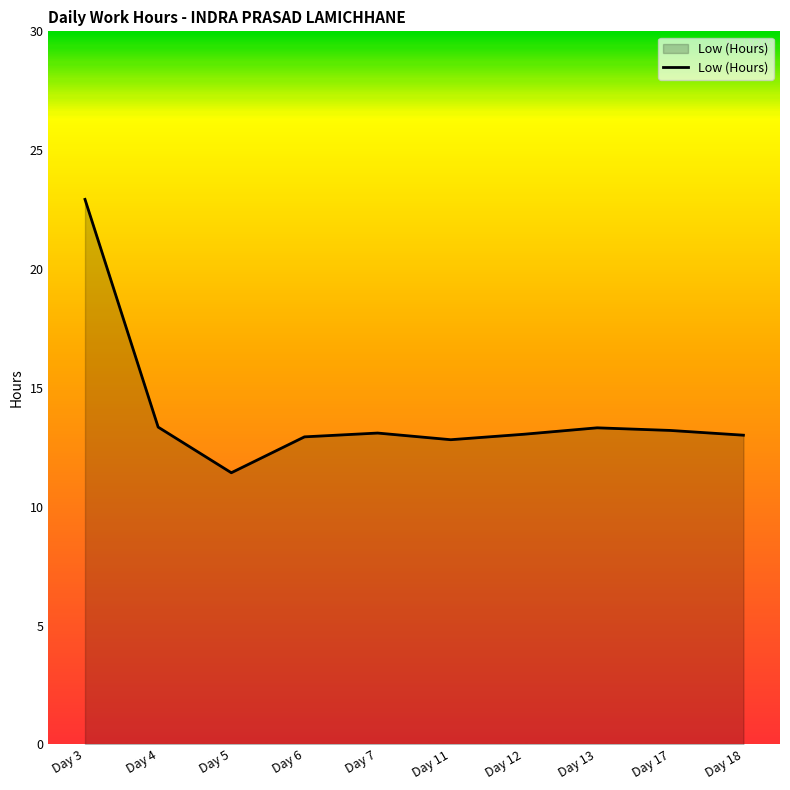

What is the approximate value at Day 7?

13.1